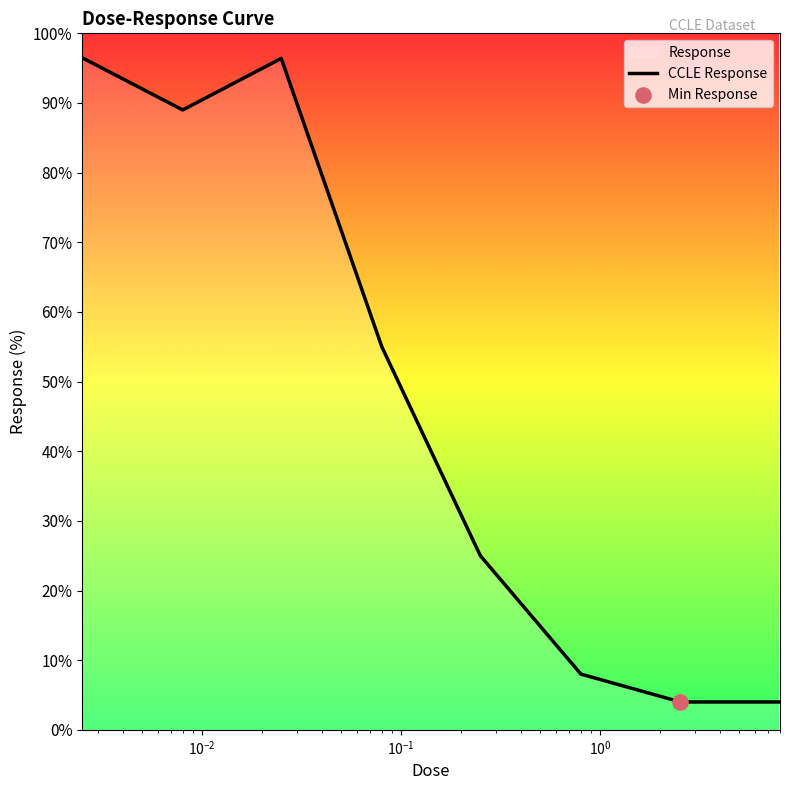

What is the change in value from 0.0025 to 0.08?

-41.5